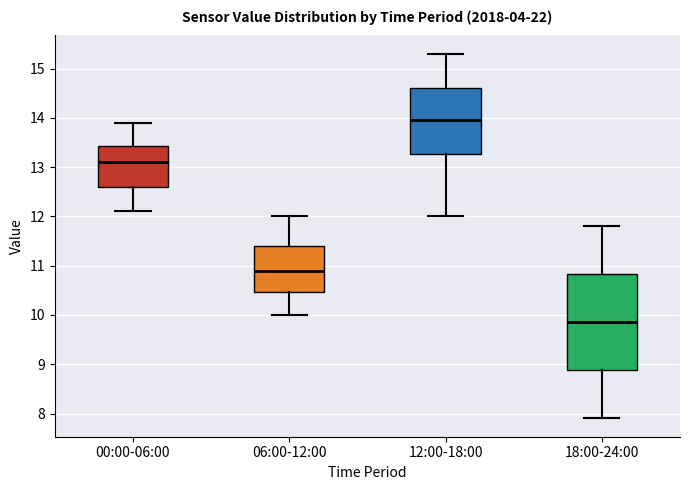

Reading left to right, transcribe this box plot: for each box, give where its median line is, the range the box spans, and where its two whiskers end, as read against the y-axis. The values are not printed on the chart, so give them approximately, as read against the axis.

00:00-06:00: median 13.1, box 12.6 to 13.4, whiskers 12.1 to 13.9
06:00-12:00: median 10.9, box 10.5 to 11.4, whiskers 10.0 to 12.0
12:00-18:00: median 14.0, box 13.3 to 14.6, whiskers 12.0 to 15.3
18:00-24:00: median 9.9, box 8.9 to 10.8, whiskers 7.9 to 11.8